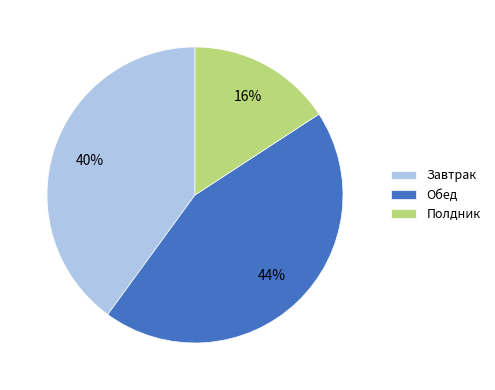

What is the ratio of the value at Завтрак to the value at Полдник?

2.5